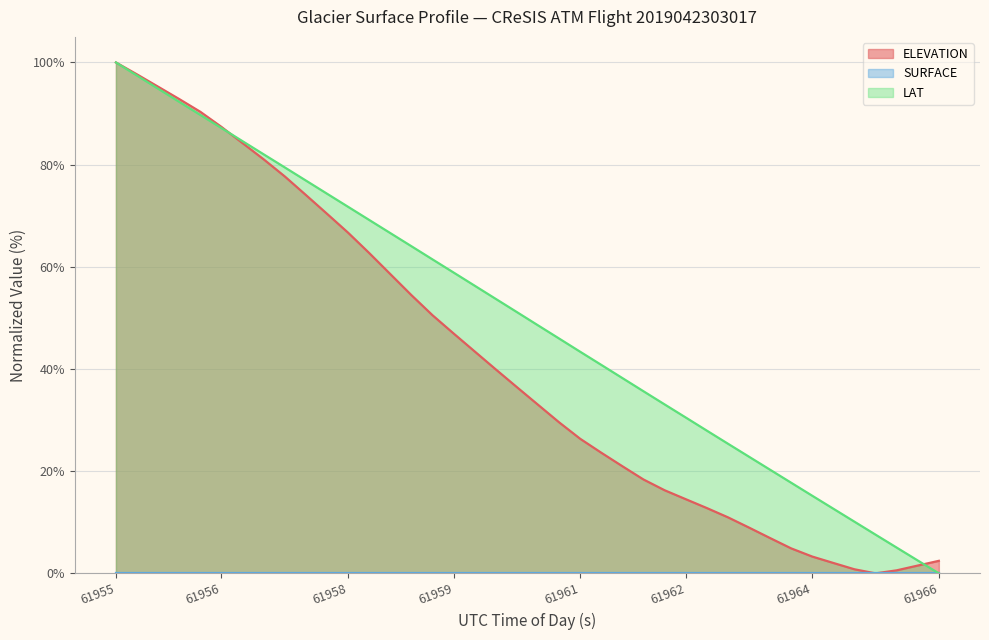

Which series has the largest total across all categories?

LAT